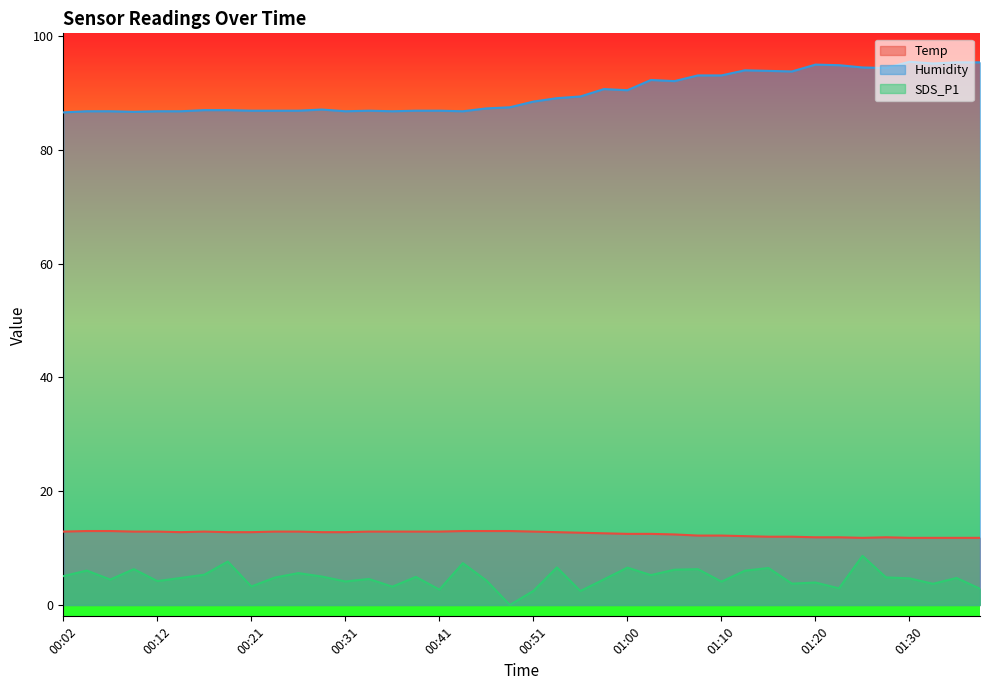

Rank the categories by SDS_P1 value from highest to lowest.

01:25, 00:19, 00:43, 00:53, 01:00, 01:15, 00:09, 01:08, 01:05, 00:04, 01:13, 00:26, 00:17, 01:03, 00:02, 00:29, 00:38, 01:27, 00:24, 00:14, 01:35, 01:30, 00:34, 00:58, 00:07, 00:46, 00:12, 00:31, 01:10, 01:20, 01:17, 01:32, 00:21, 00:36, 01:22, 01:37, 00:41, 00:51, 00:56, 00:48